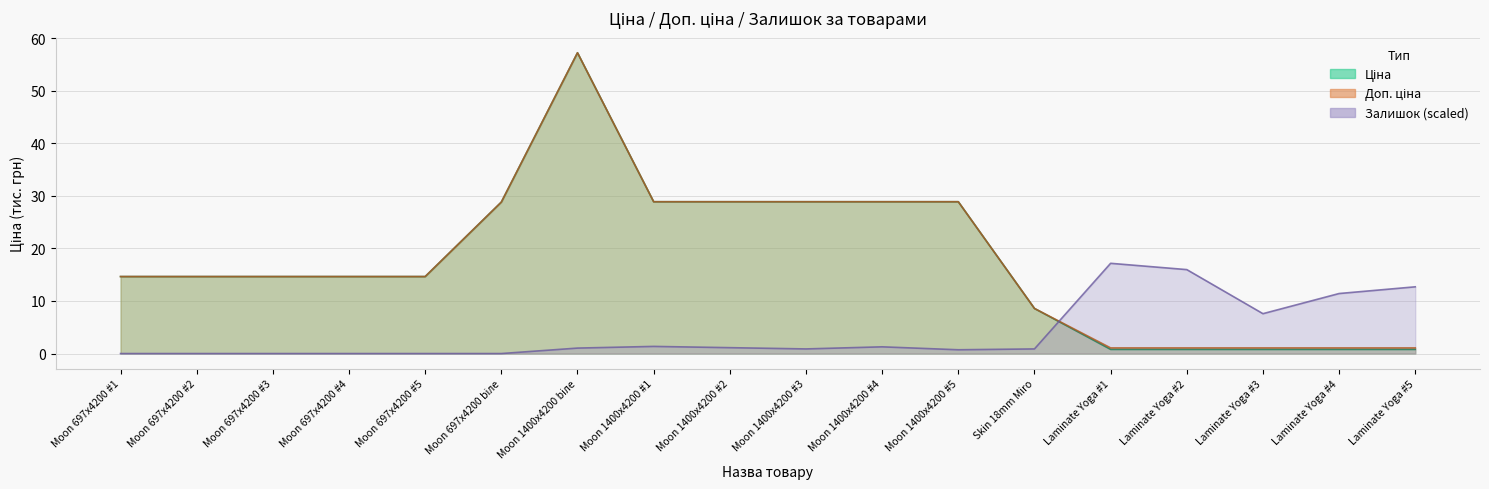

Where is the first local minimum for Залишок?

Moon 1400x4200 #3